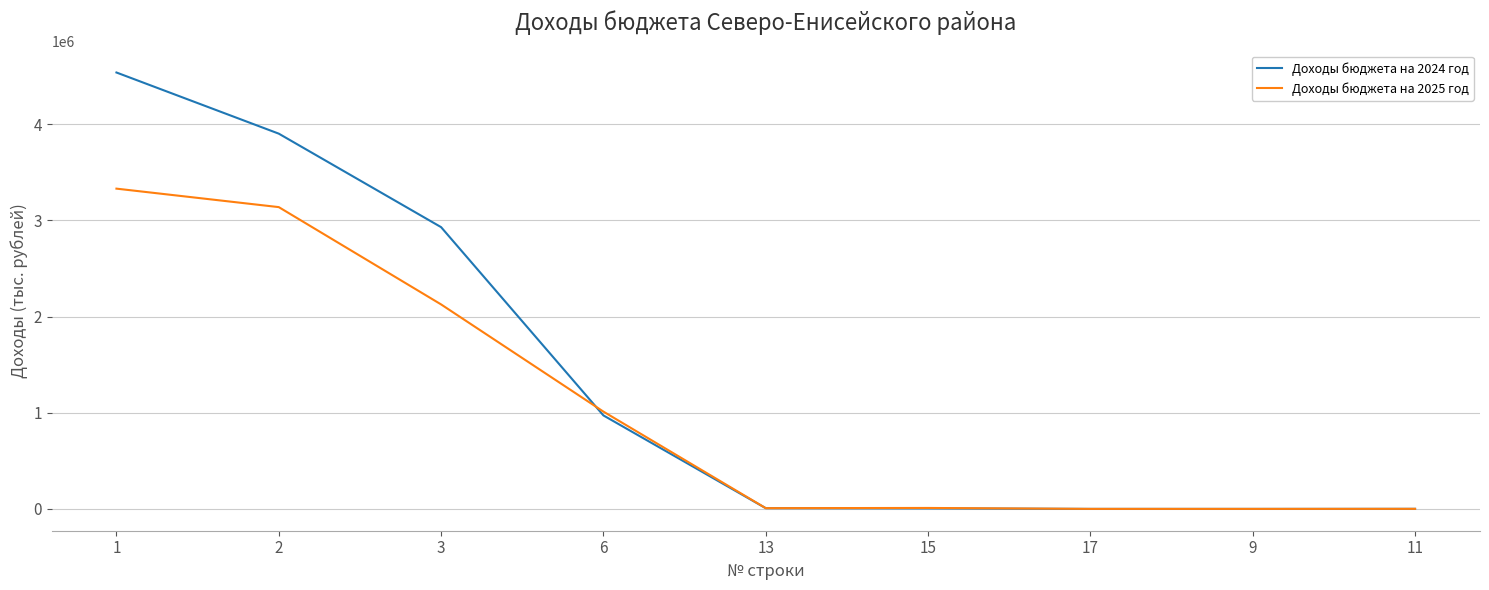

What is the highest value of the Доходы бюджета на 2024 год series?

4536595.0